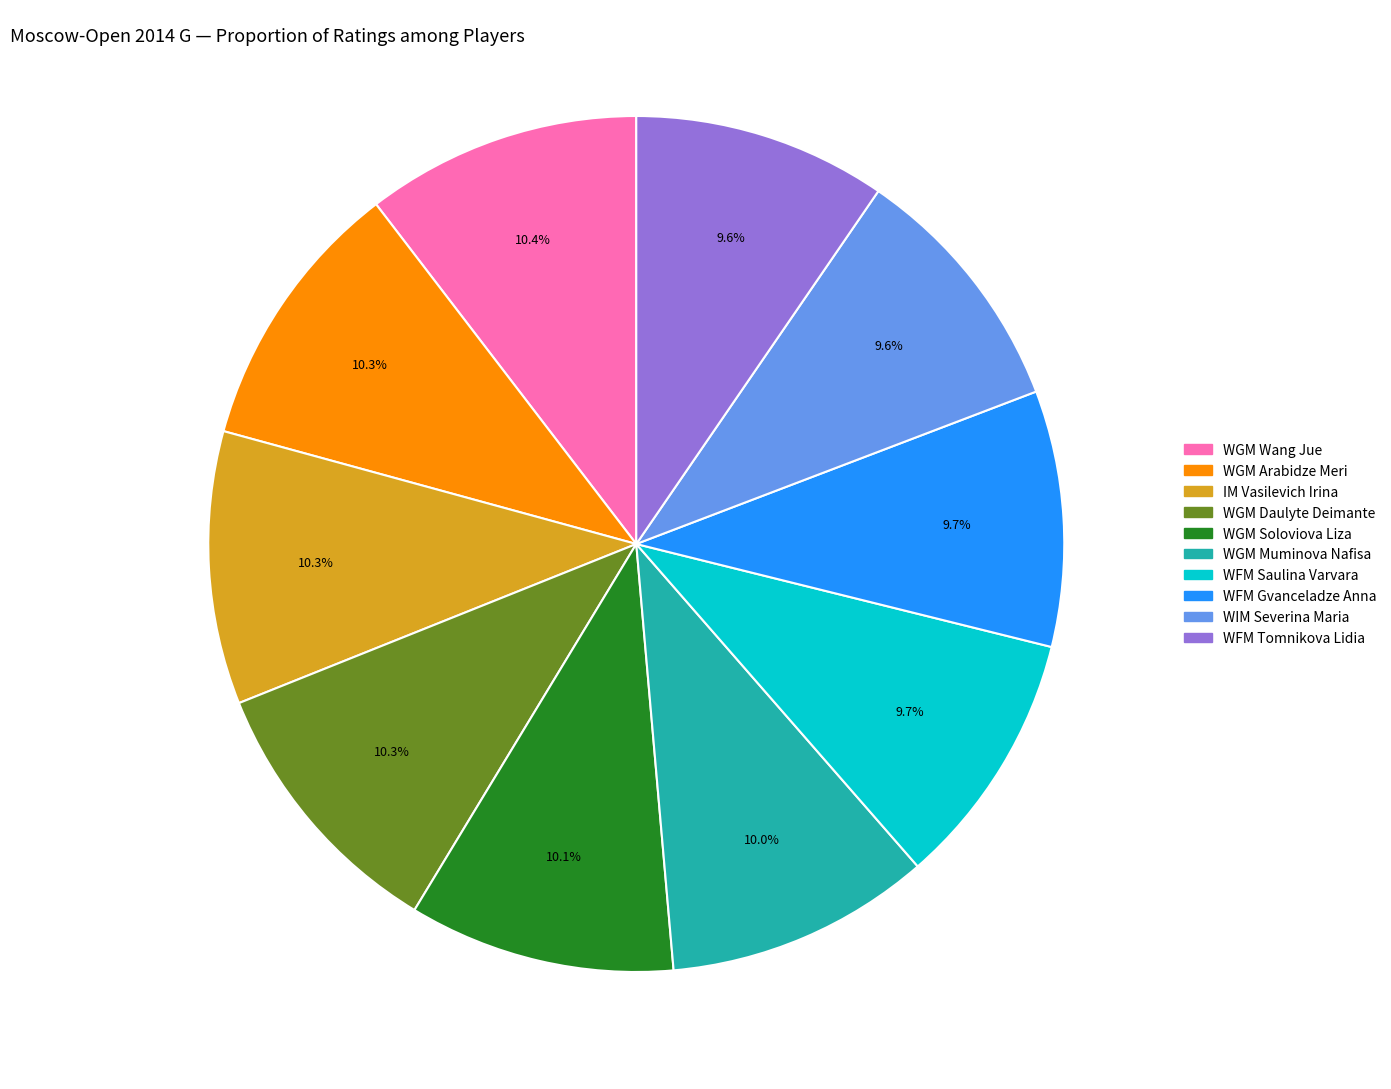

Between WGM Daulyte Deimante and WFM Tomnikova Lidia, which is larger?

WGM Daulyte Deimante